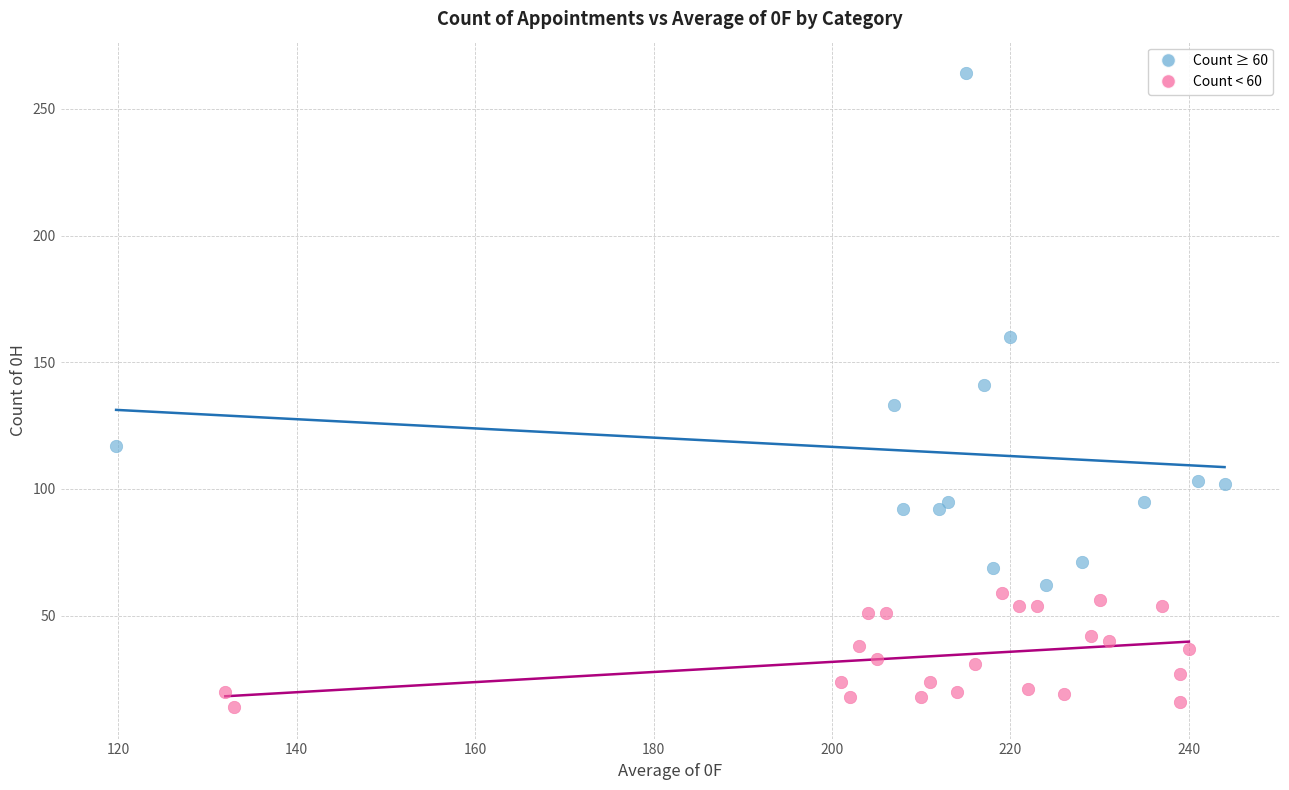

Which series has the widest spread of Y values?

Count ≥ 60